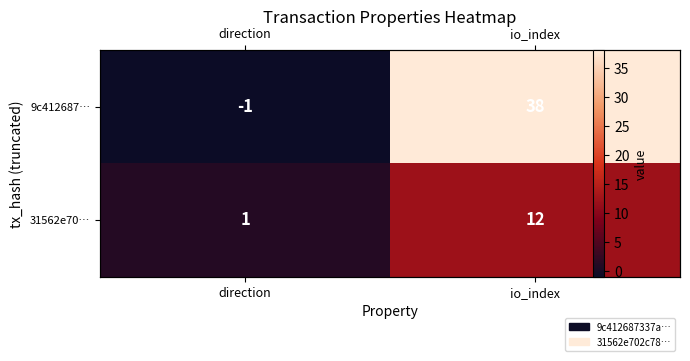

What is the sum of the 31562e70… values at io_index and direction?

13